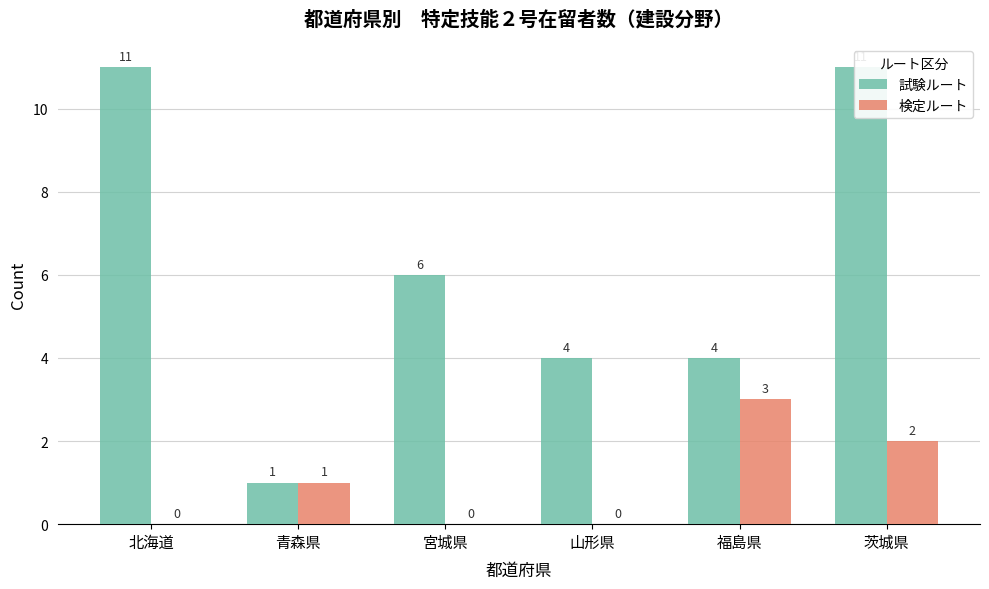

How many data points in 試験ルート are above 6?

2